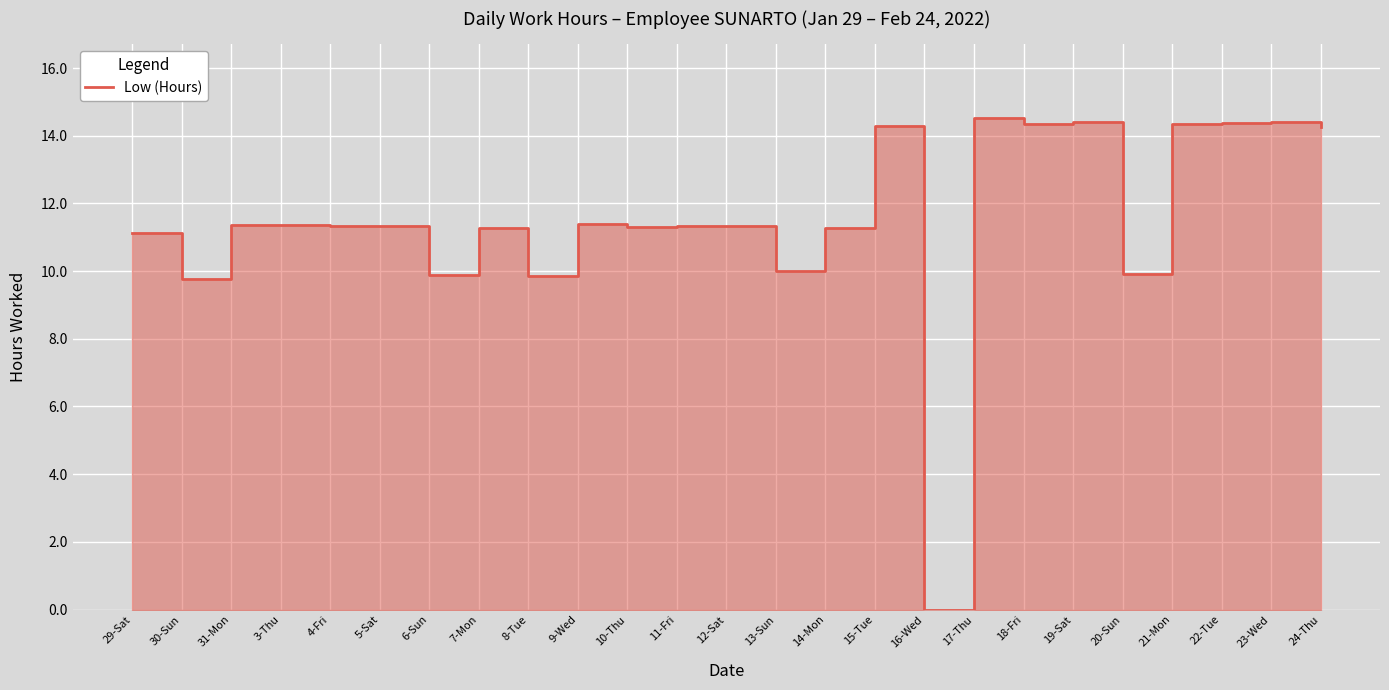

List the labels in order of value, largest first.

17-Thu, 23-Wed, 19-Sat, 22-Tue, 21-Mon, 18-Fri, 15-Tue, 24-Thu, 9-Wed, 31-Mon, 3-Thu, 4-Fri, 11-Fri, 5-Sat, 12-Sat, 10-Thu, 7-Mon, 14-Mon, 29-Sat, 13-Sun, 20-Sun, 6-Sun, 8-Tue, 30-Sun, 16-Wed